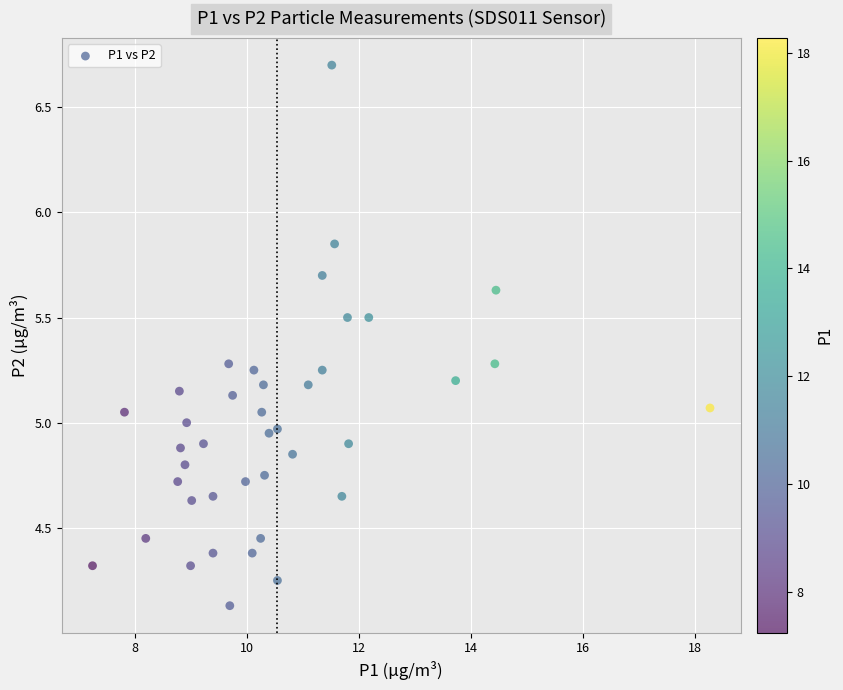

What is the range of Y values (max minus min)?

2.6